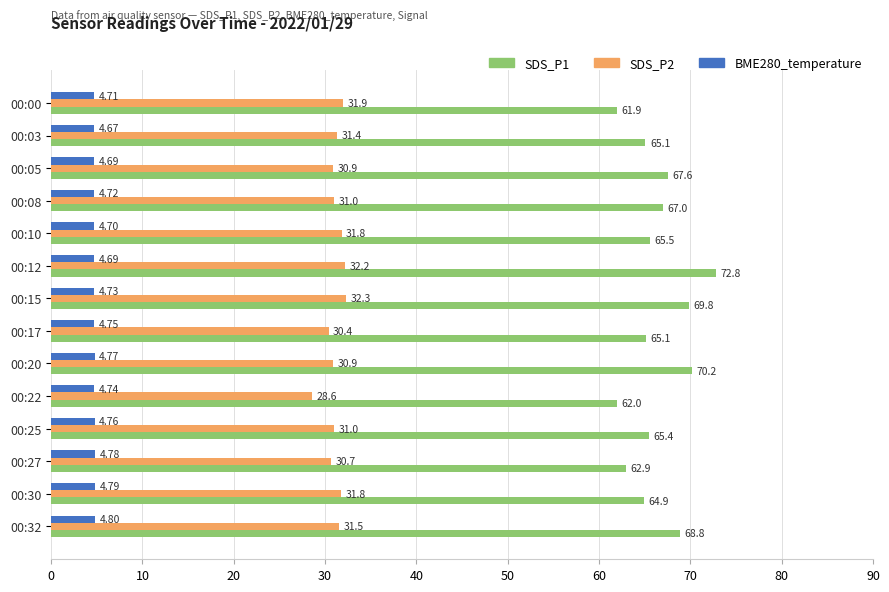

List the series in order of their peak value, highest first.

SDS_P1, SDS_P2, BME280_temperature